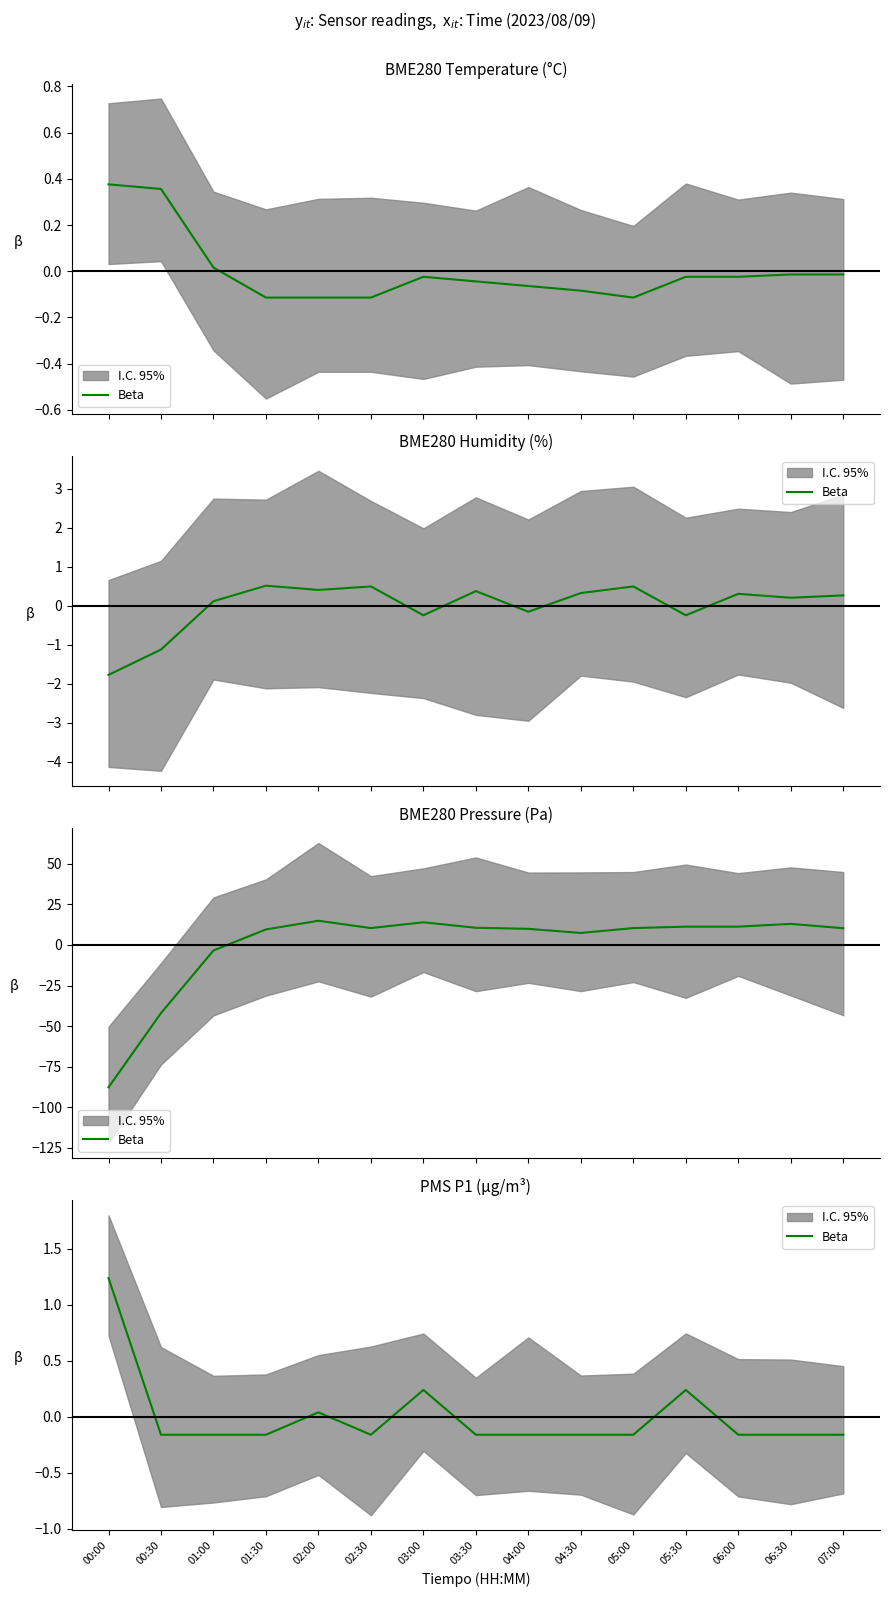

List the labels in order of value, largest first.

00:00, 03:00, 05:30, 02:00, 00:30, 01:00, 01:30, 02:30, 03:30, 04:00, 04:30, 05:00, 06:00, 06:30, 07:00